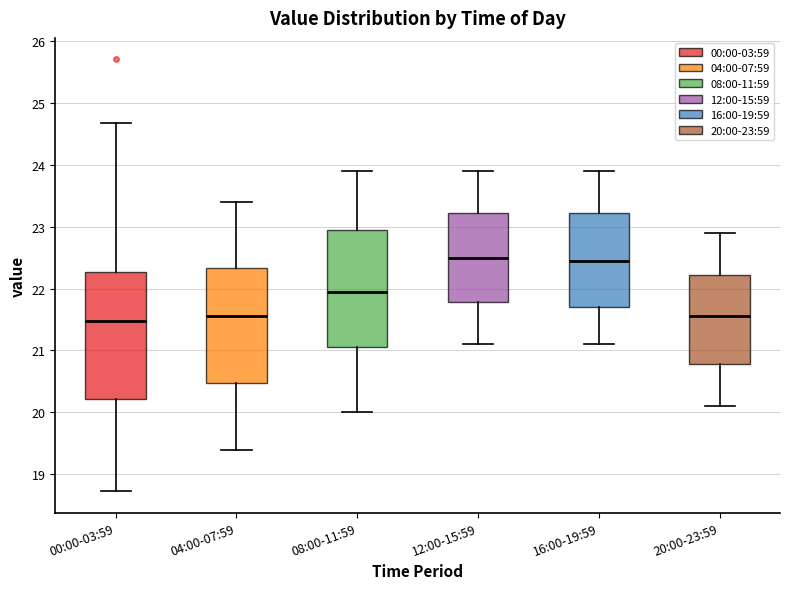

Where does the upper whisker of the box for 12:00-15:59 end on the y-axis? The values are not printed on the chart, so give them approximately, as read against the axis.

23.9